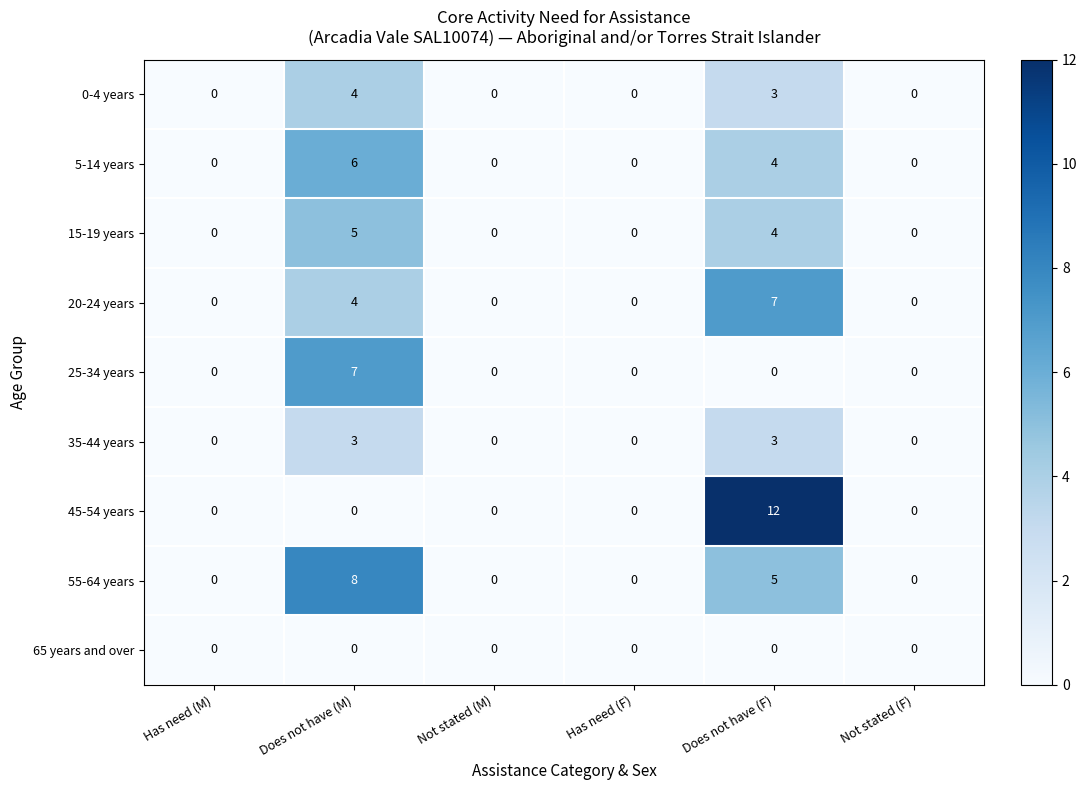

True or false: 15-19 years has a value of 3 at Has need (F).

False